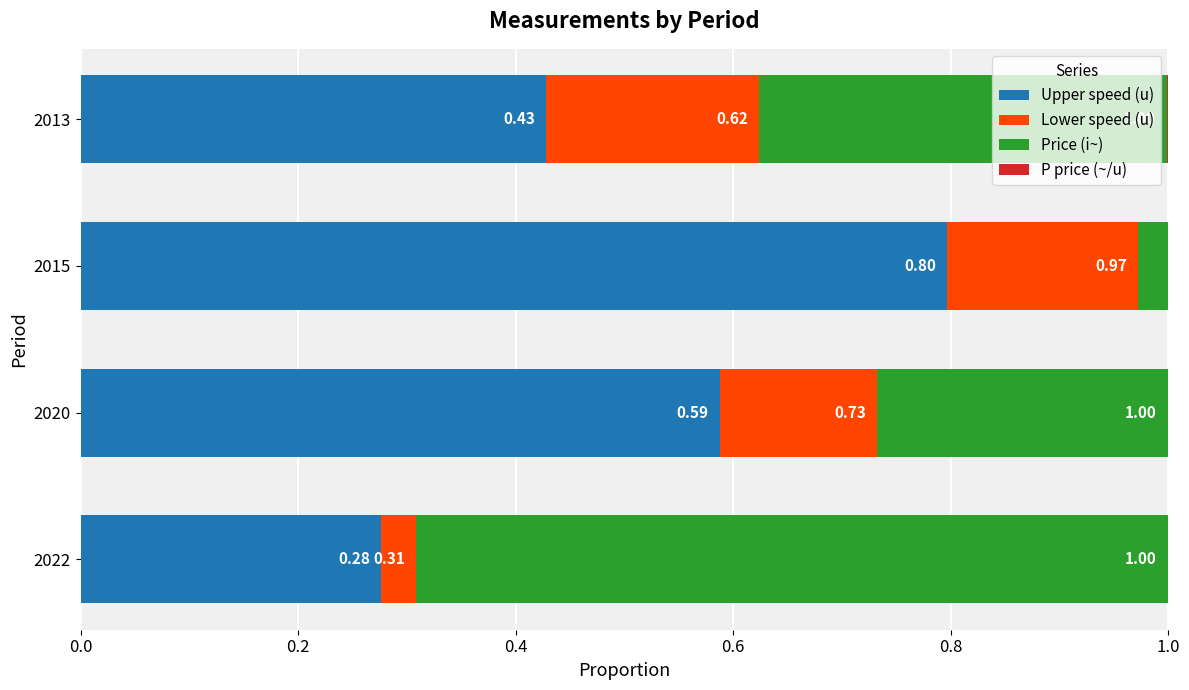

What is the sum of the Upper speed (u) values at 2013 and 2015?

1.2